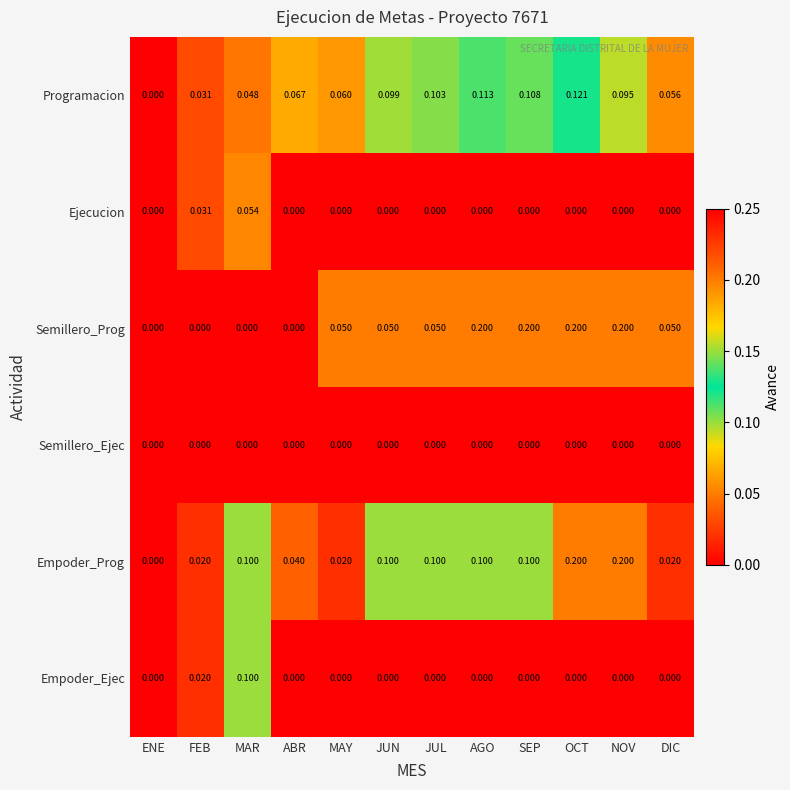

Between ENE and JUL, which series saw the biggest shift?

Programacion